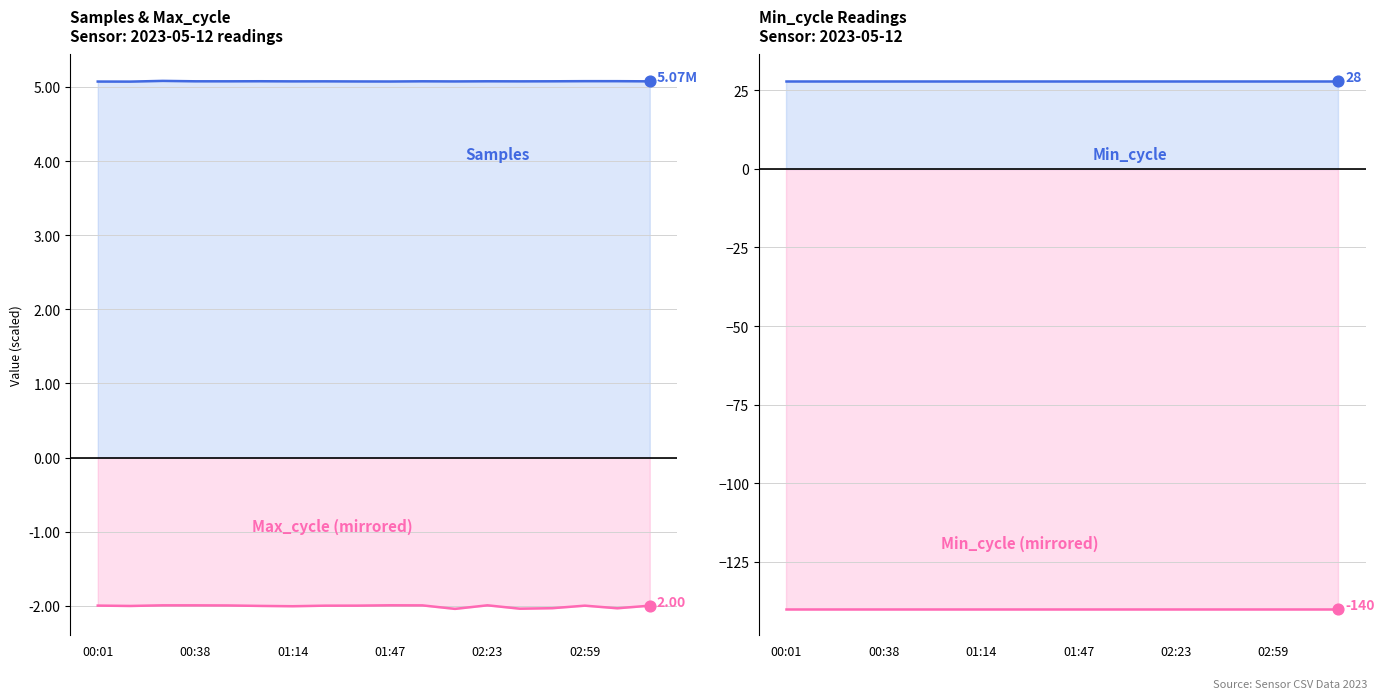

Which series contains the highest Y value?

Min_cycle